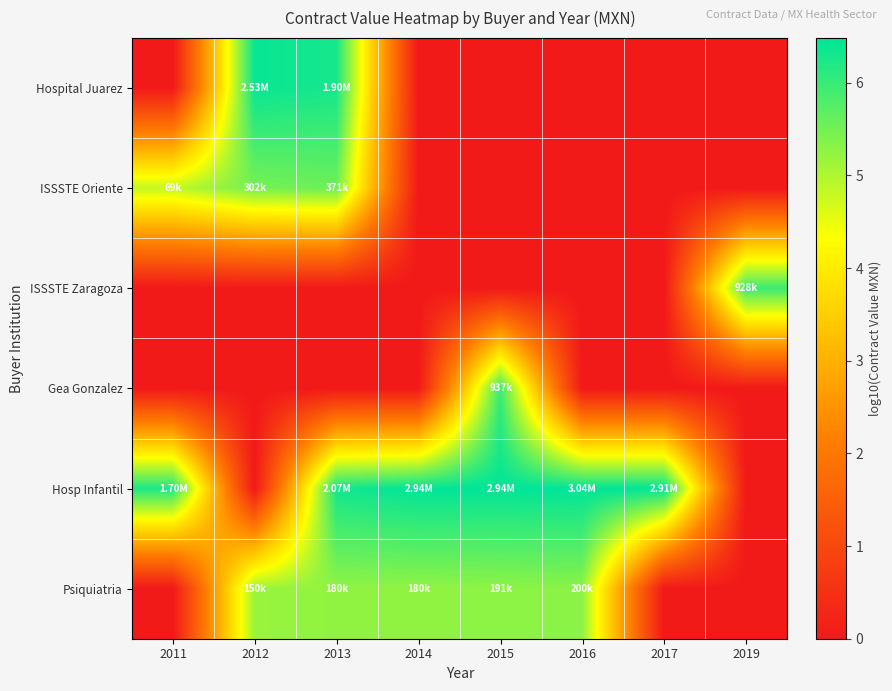

What is the total value across all series at 2011?

11.1